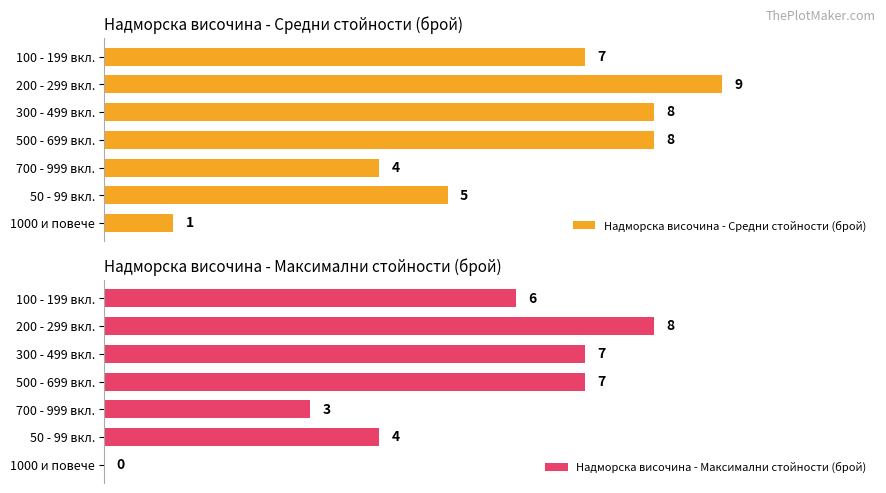

What is the average value of the Надморска височина - Средни стойности (брой) series?

6